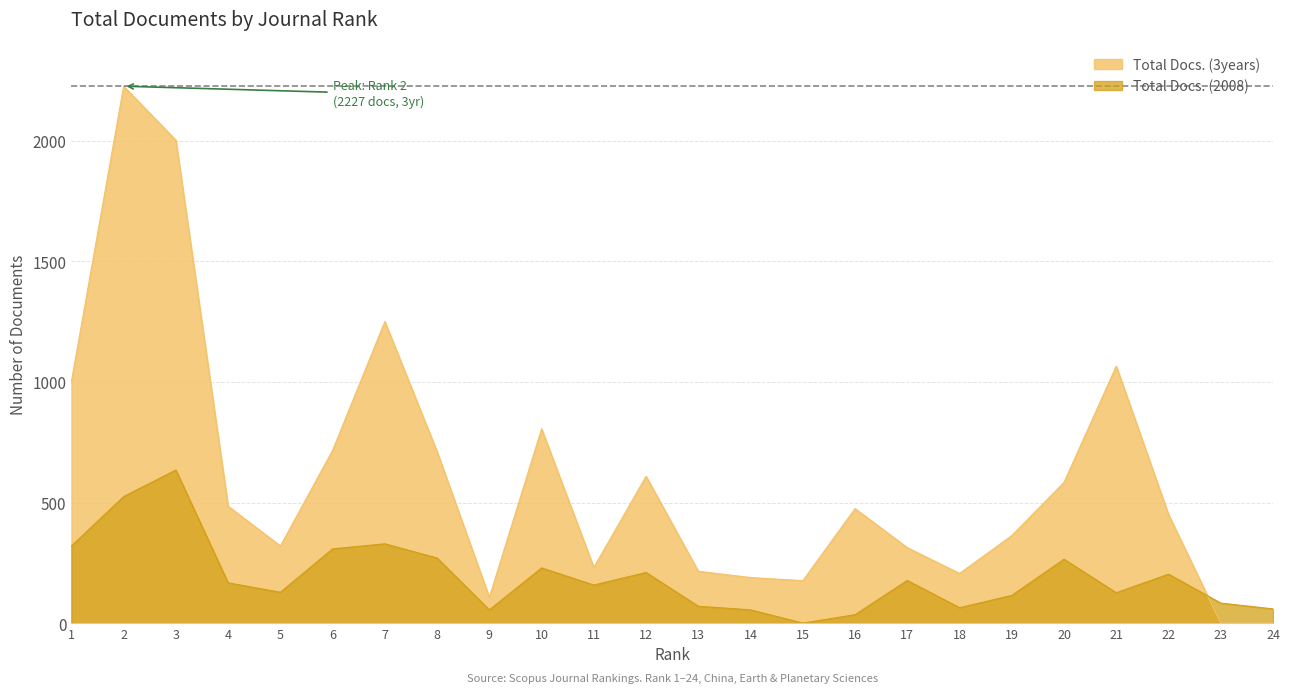

At how many categories does at least one series exceed 1091?

3